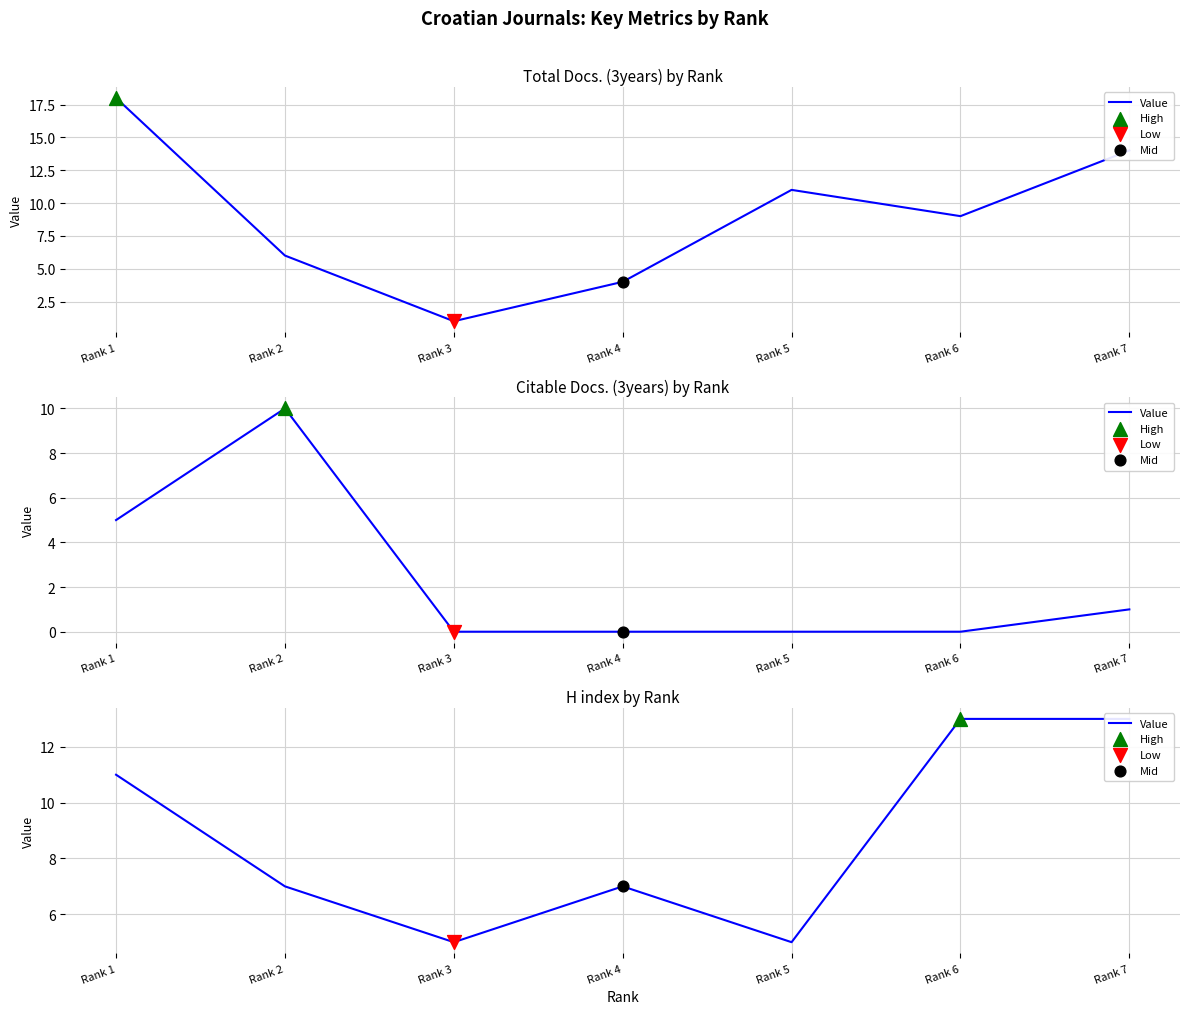

Approximately how many times larger is the value at Rank 3 compared to Rank 5?

1.0